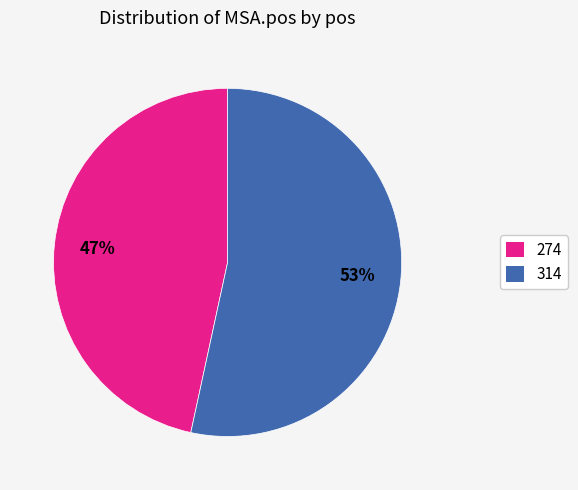

How many segments does this pie chart have?

2